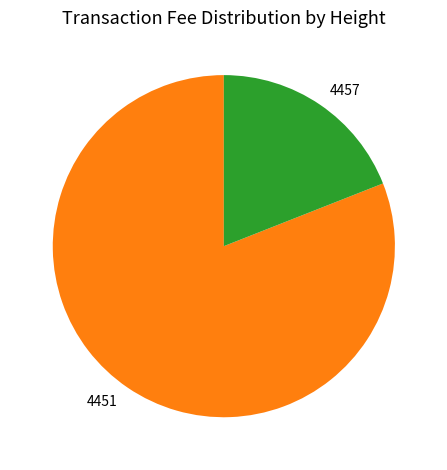

Between 4457 and 4451, which is larger?

4451